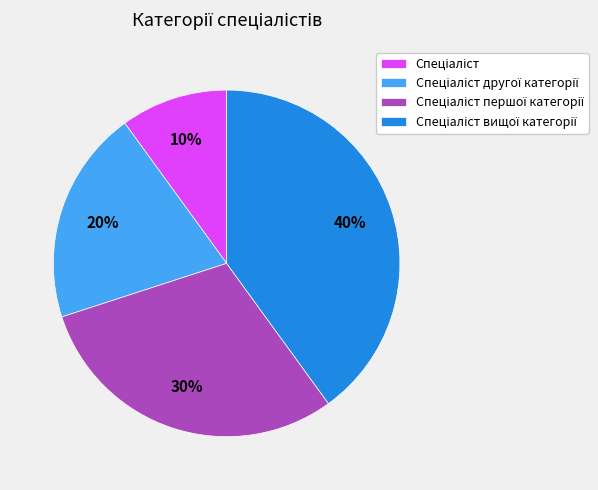

To the nearest percent, what is the average slice percentage?

25%